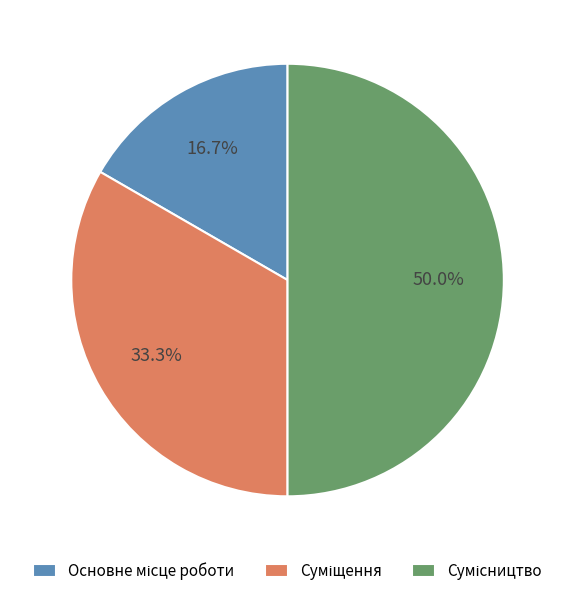

True or false: Суміщення accounts for 33% of the total.

True